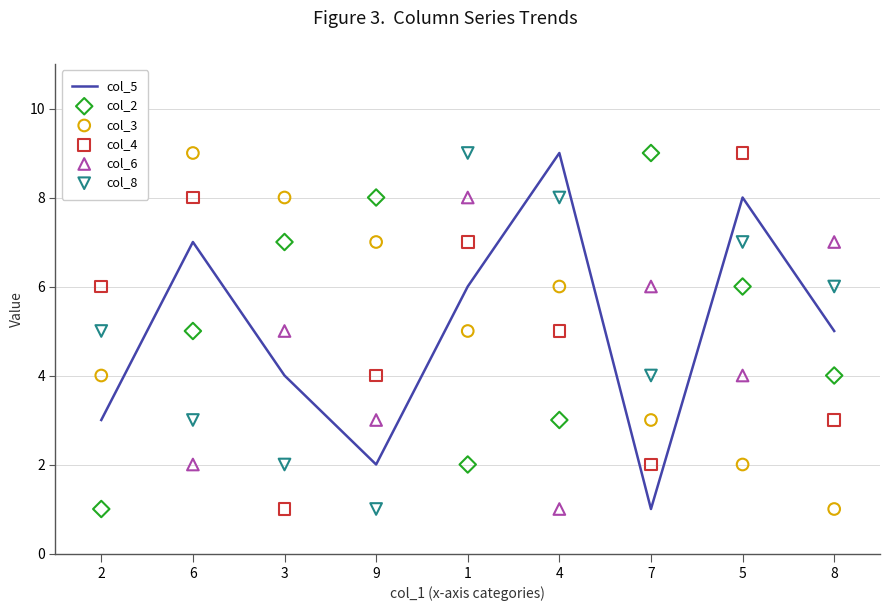

At how many categories does at least one series exceed 1?

9